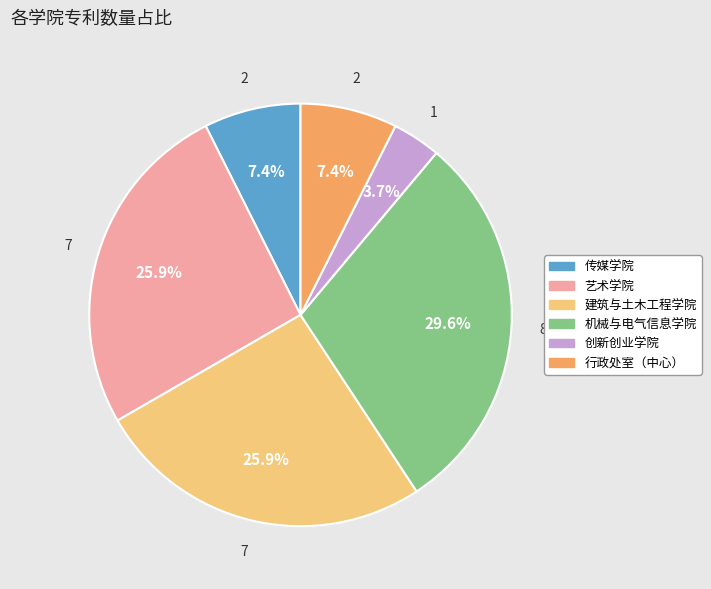

To the nearest percent, what is the average slice percentage?

17%